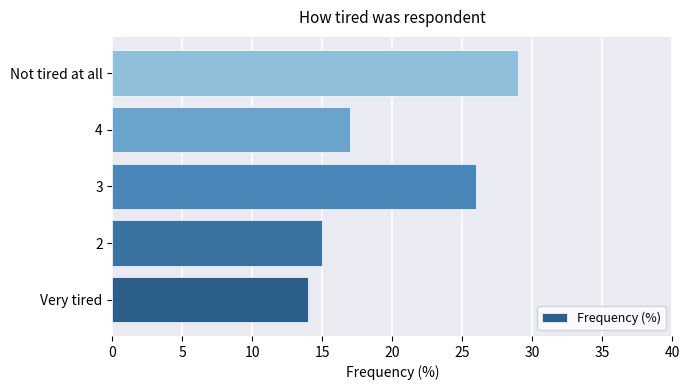

What is the ratio of the value at Very tired to the value at 3?

0.5